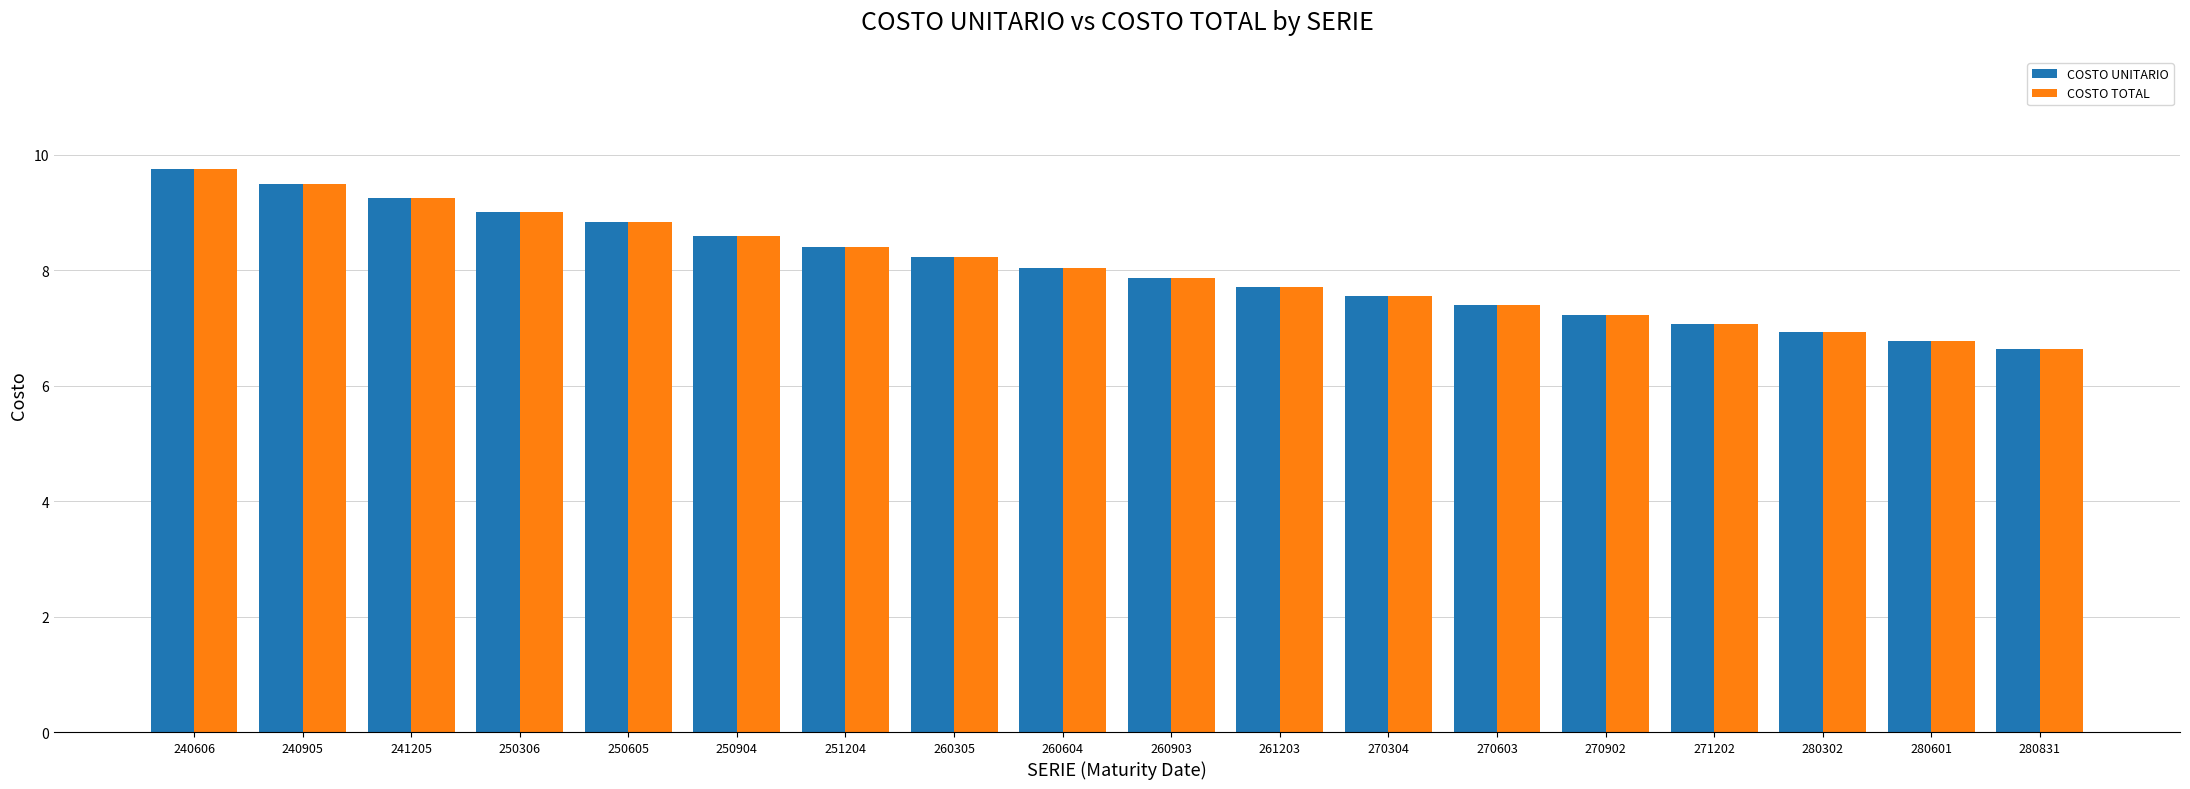

Does the chart contain any negative values?

No